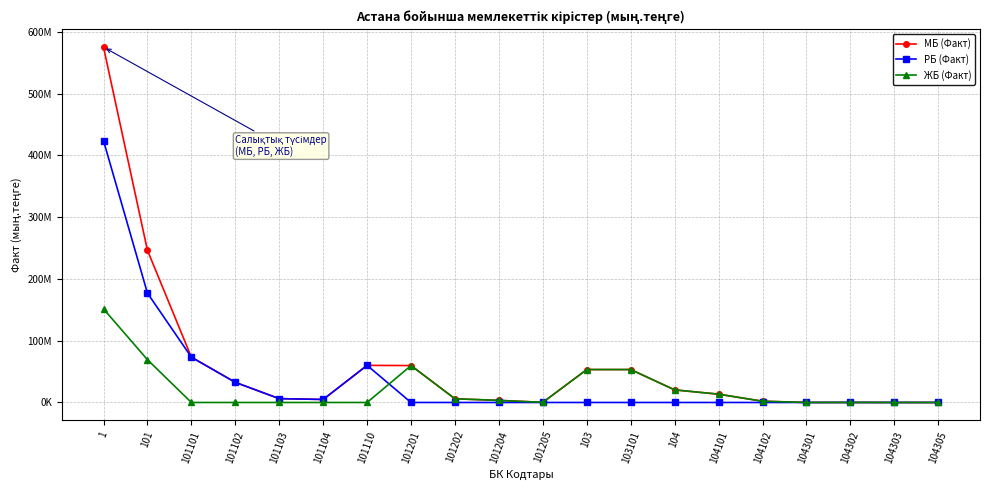

What is the difference between the maximum and second lowest values in the ЖБ (Факт) series?

151480850